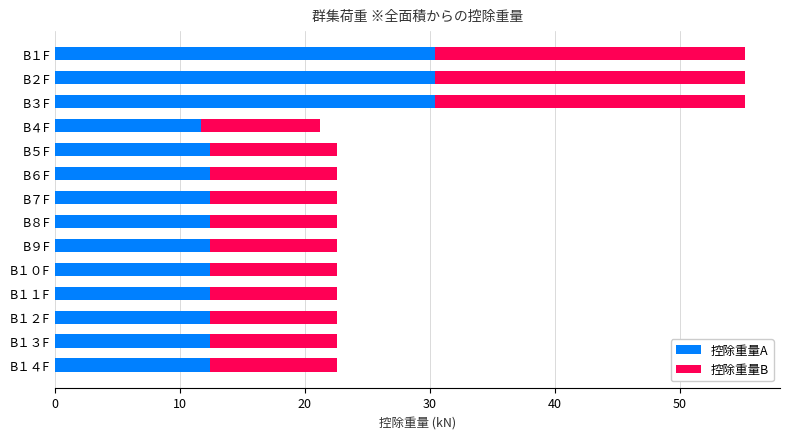

What is the highest value of the 控除重量A series?

30.4